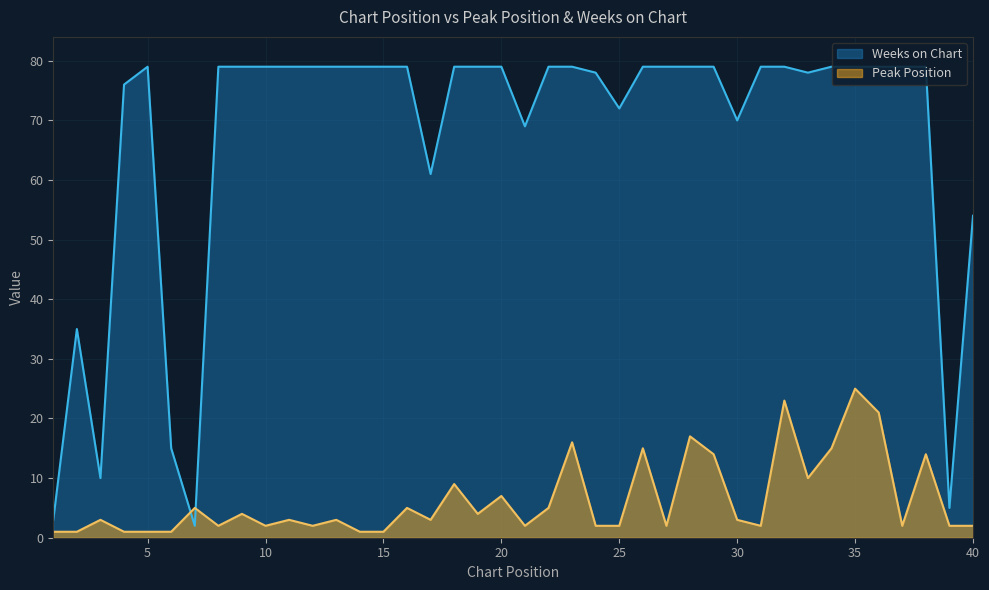

The value of Peak Position at 17 is 1. True or false?

False